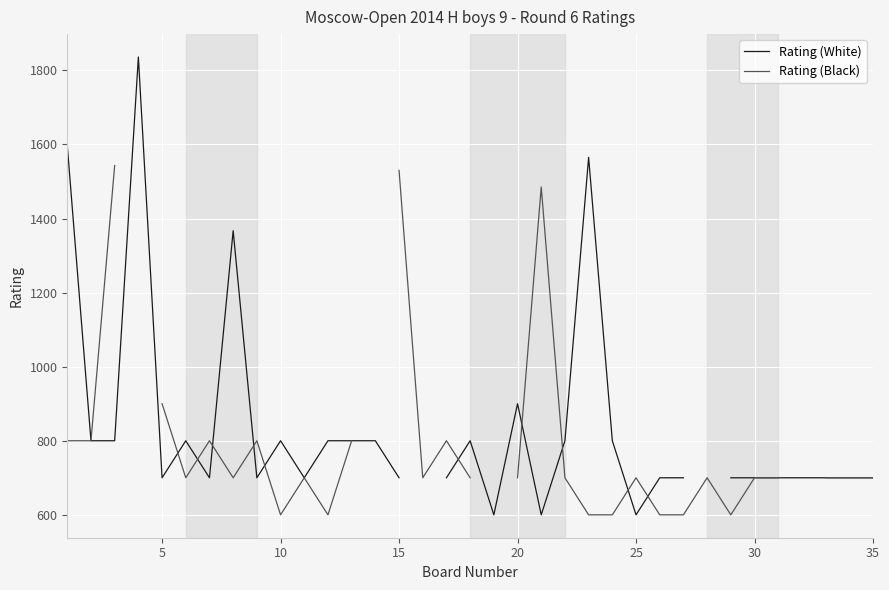

What is the maximum value shown in the chart?

1836.0